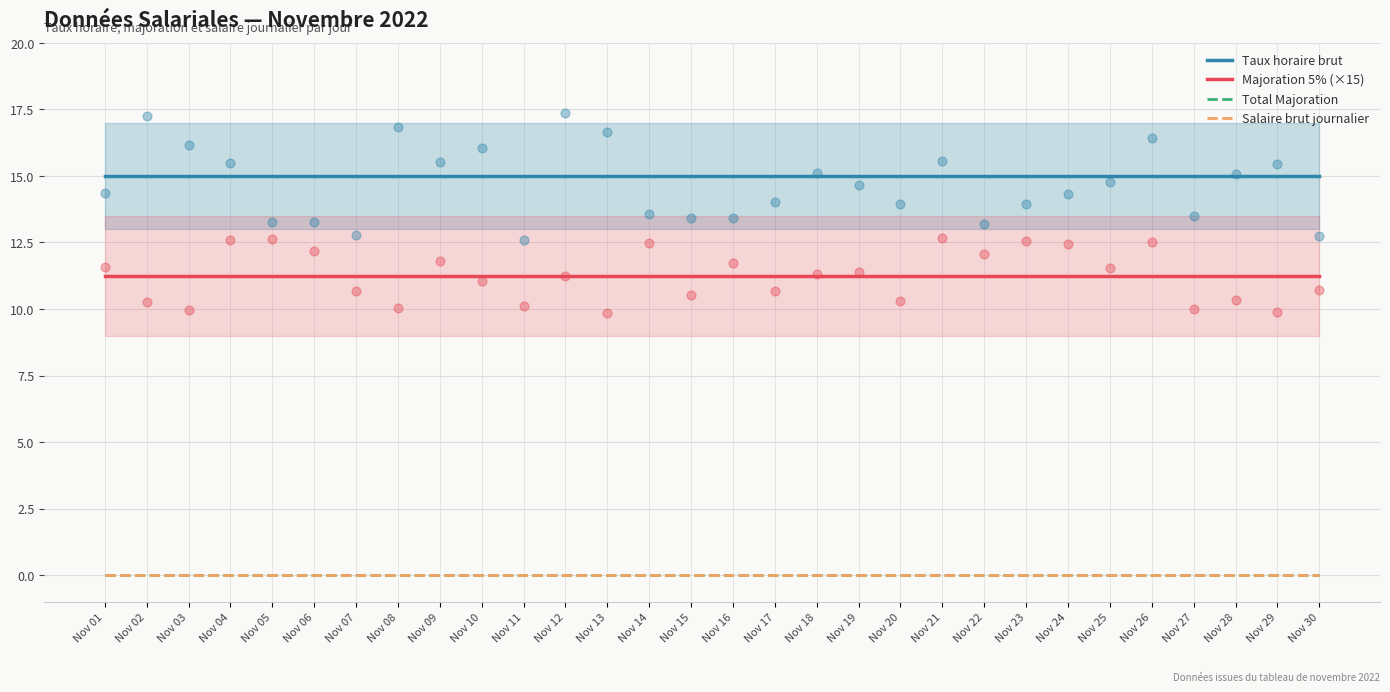

At which category is the sum across all series the highest?

Nov 01